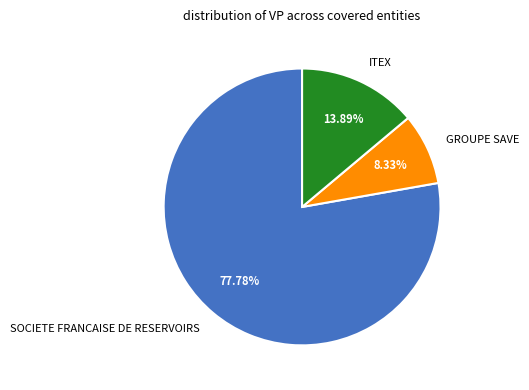

Approximately how many times larger is the value at ITEX compared to GROUPE SAVE?

1.7